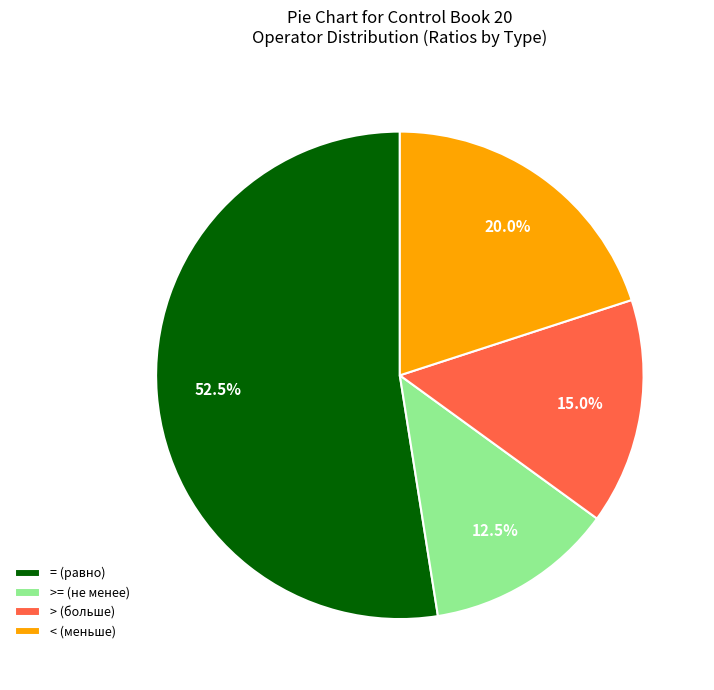

Rank the categories by value from highest to lowest.

= (равно), < (меньше), > (больше), >= (не менее)